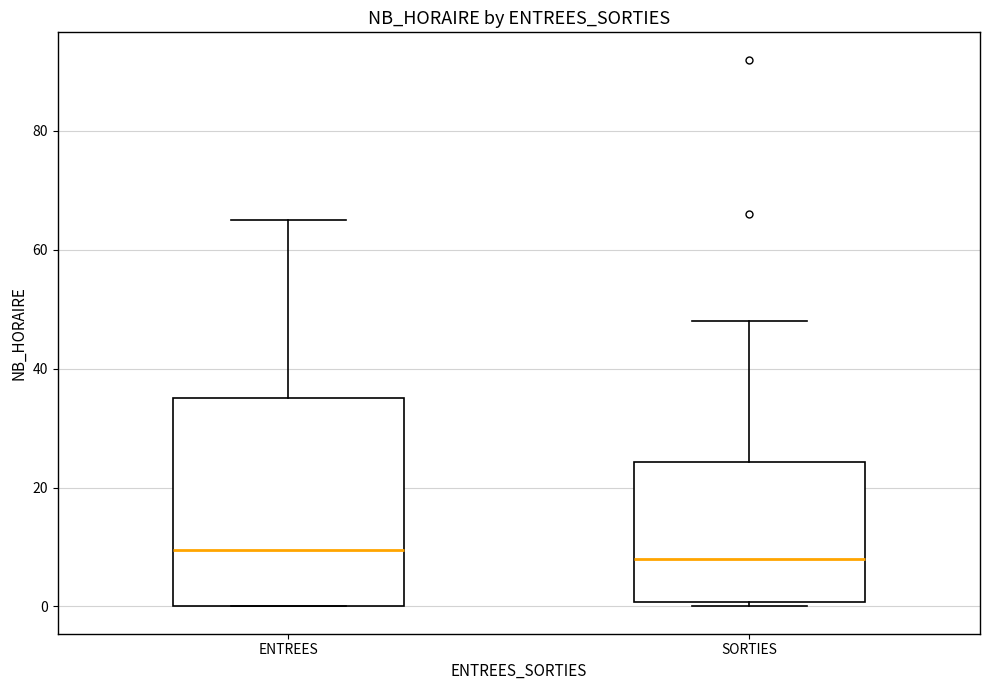

Reading left to right, read every box against the y-axis: the position of its median line, the range the box covers, and the ends of its whiskers. The values are not printed on the chart, so give them approximately, as read against the axis.

ENTREES: median 10, box 0 to 36, whiskers 0 to 66
SORTIES: median 8, box 0 to 24, whiskers 0 (just below the box's lower edge) to 48